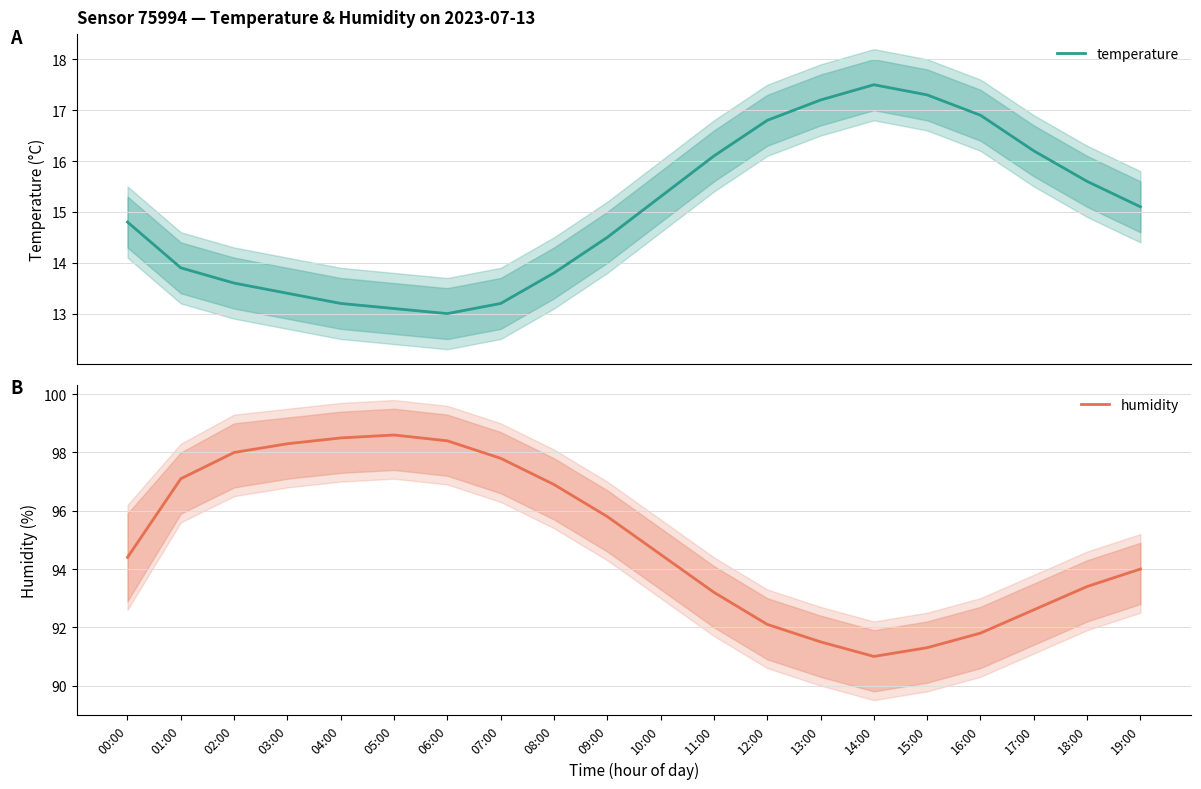

Where does the temperature series first go above 15?

10:00